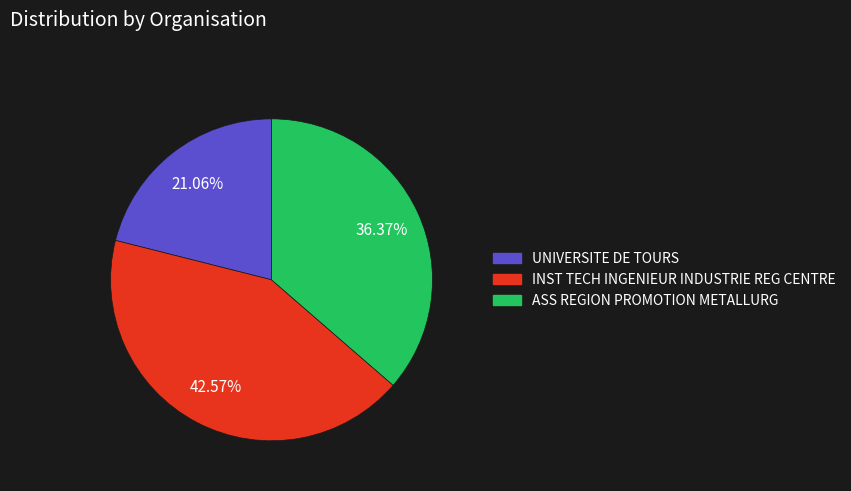

Is there any slice that represents more than half of the pie?

No